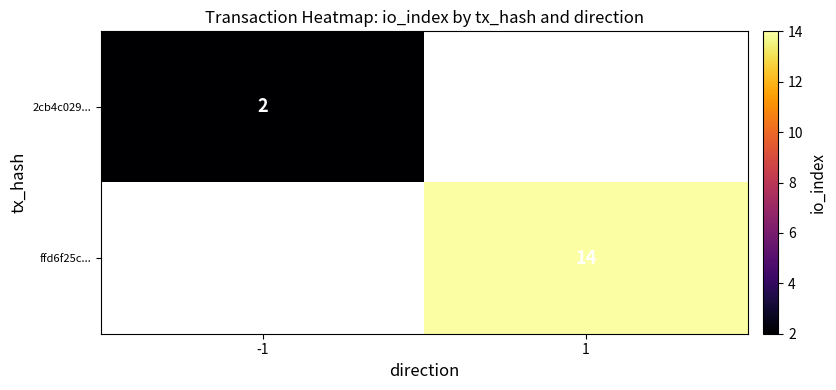

True or false: ffd6f25c... has a value of 14 at 1.

True